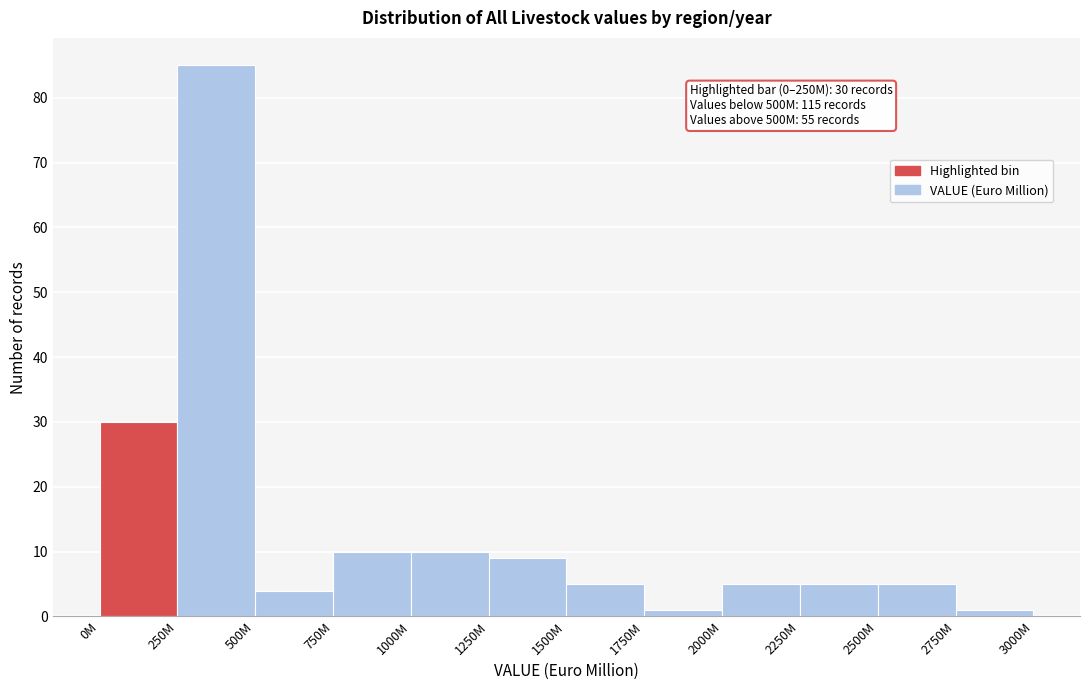

Reading left to right, transcribe all the data shown in this chart.

0M=30	250M=85	500M=4	750M=10	1000M=10	1250M=9	1500M=5	1750M=1	2000M=5	2250M=5	2500M=5	2750M=1